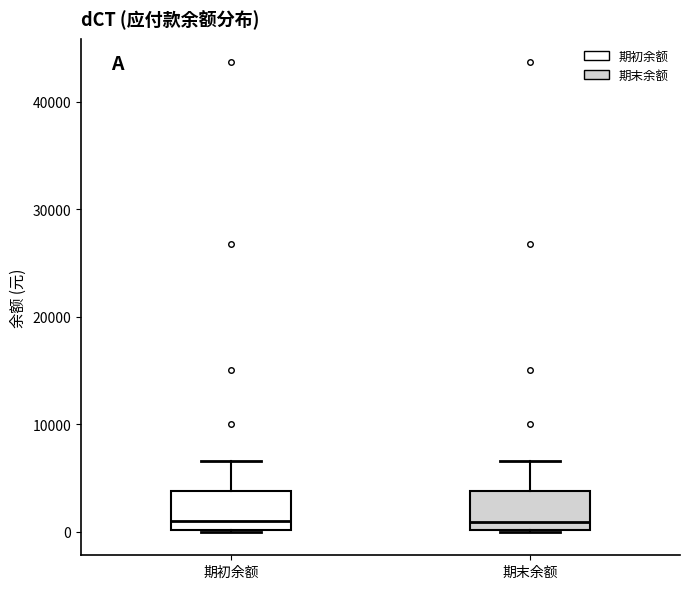

Where is the upper edge of the box for 期初余额 on the y-axis? The values are not printed on the chart, so give them approximately, as read against the axis.

4000